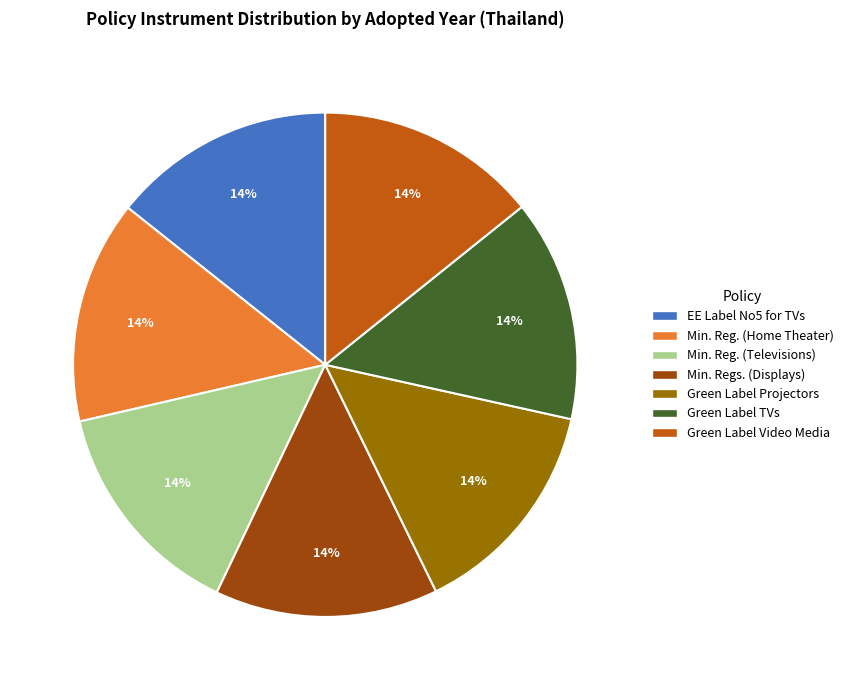

What percentage is the EE Label No5 for TVs slice, to the nearest percent?

14%